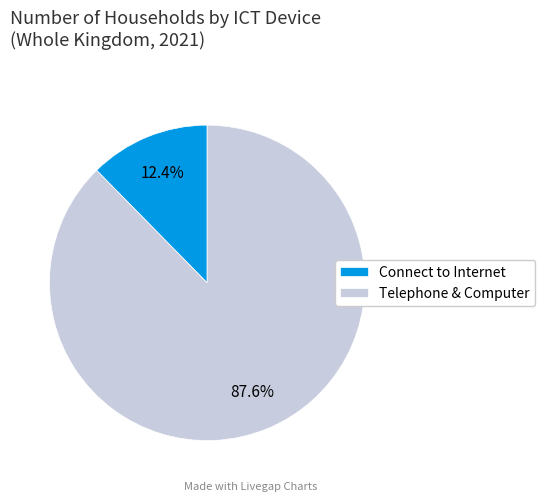

Rank the categories by value from highest to lowest.

Telephone & Computer, Connect to Internet